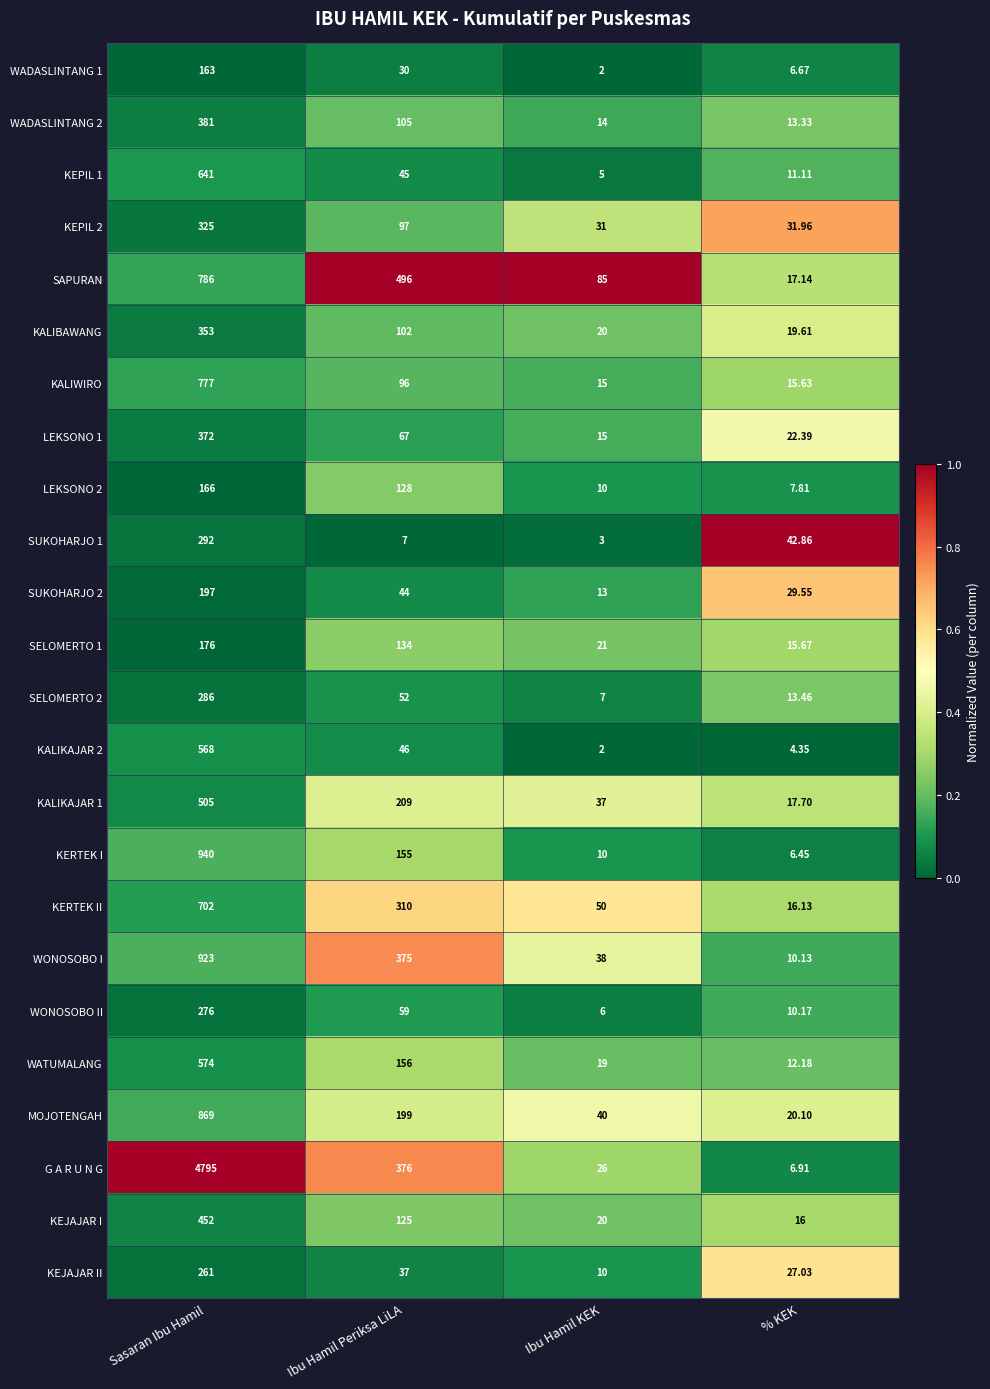

Which series has the widest spread of values?

G A R U N G